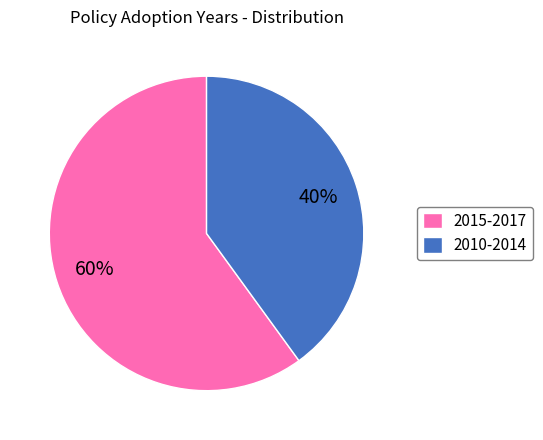

What percentage is the 2010-2014 slice, to the nearest percent?

40%